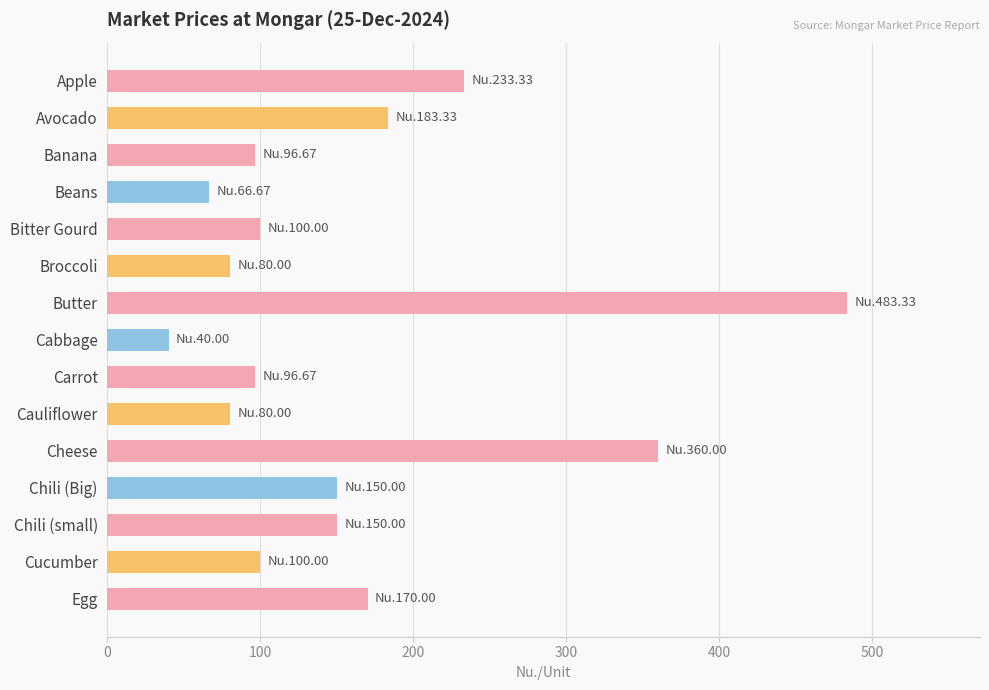

What is the greatest value displayed?

483.3